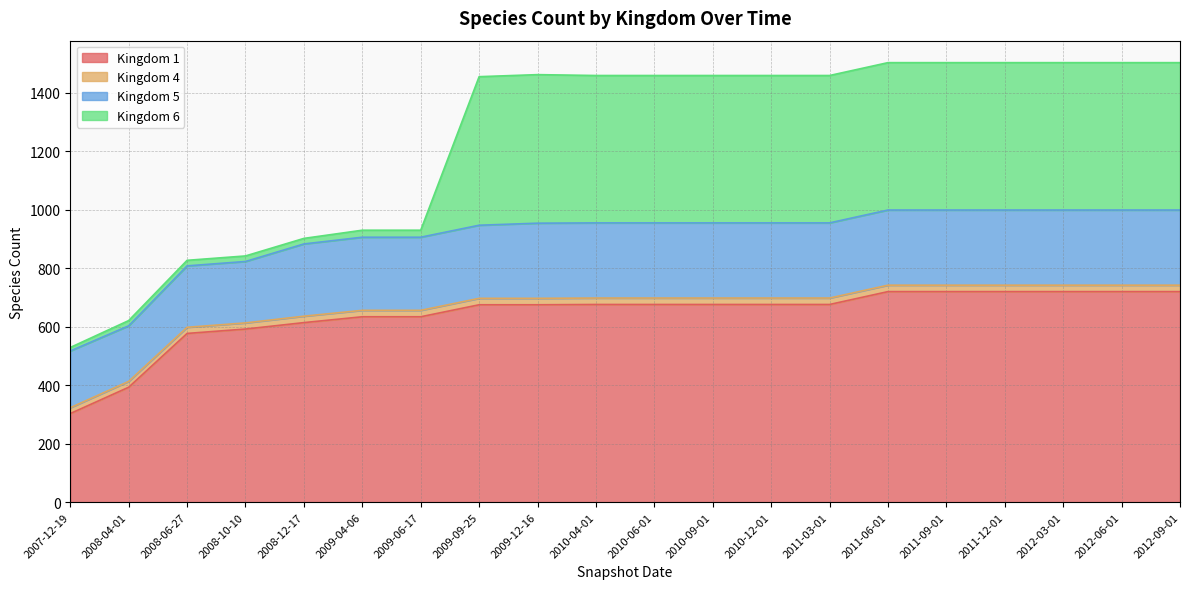

What are all the series names shown in the legend?

Kingdom 1, Kingdom 4, Kingdom 5, Kingdom 6